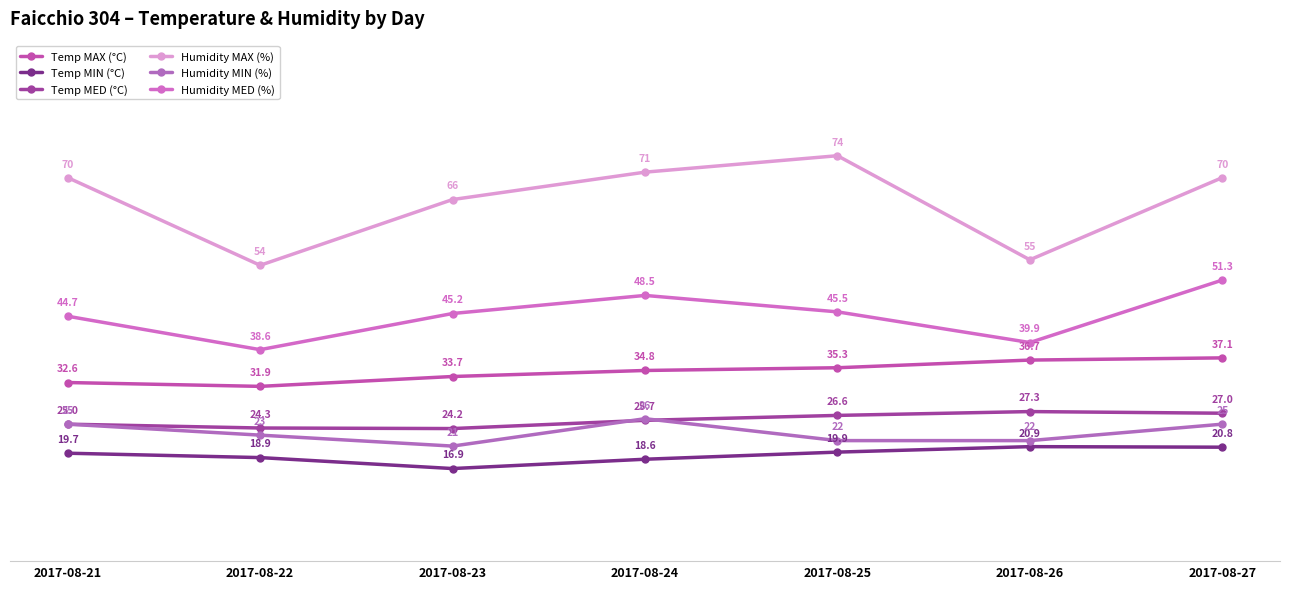

What is the difference between the Humidity MIN (%) values at 2017-08-25 and 2017-08-23?

1.0